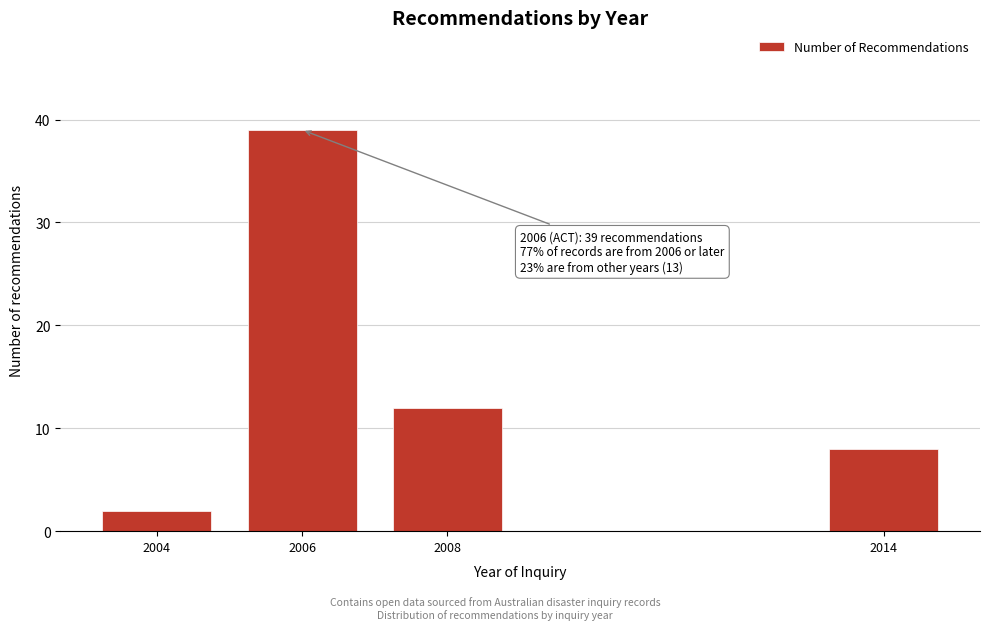

Reading left to right, what are all the values shown in this chart?

2004=2	2006=39	2008=12	2014=8